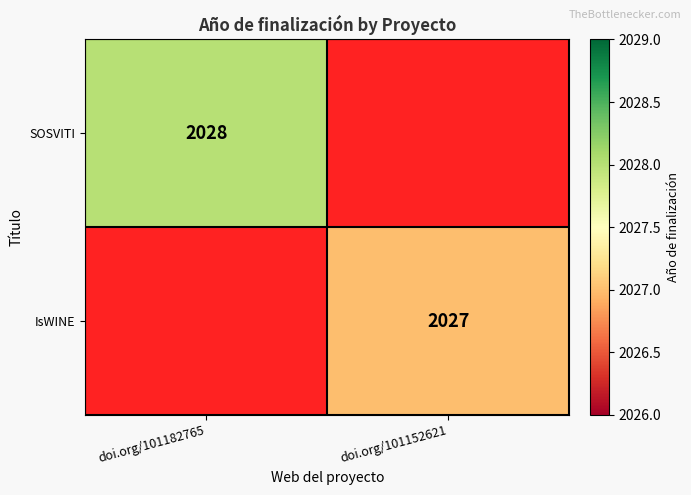

Is it true that SOSVITI equals 2656 at doi.org/101182765?

False